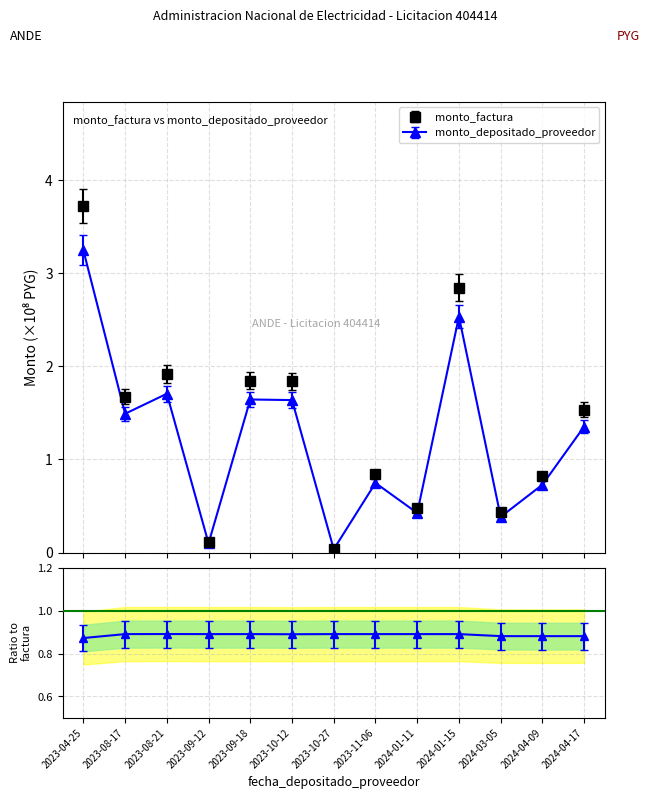

How many lines are shown in the chart?

2